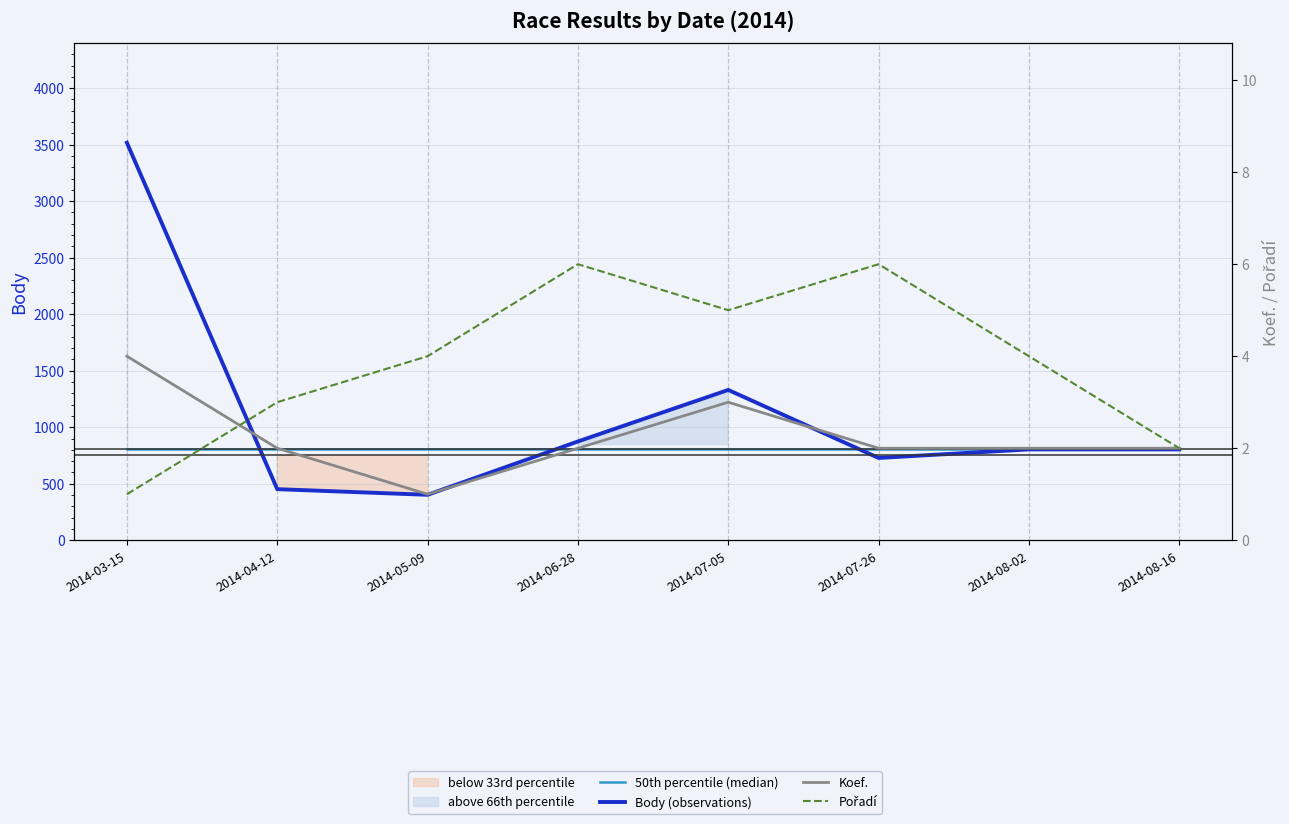

True or false: Koef. and 50th percentile (median) intersect in this chart.

False